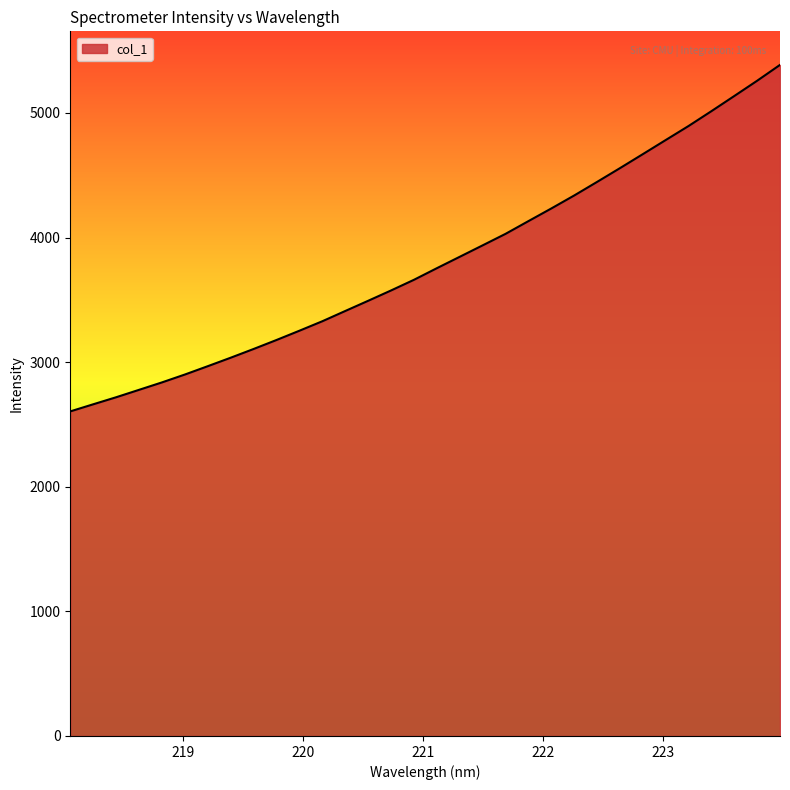

What is the maximum value shown in the chart?

5385.9